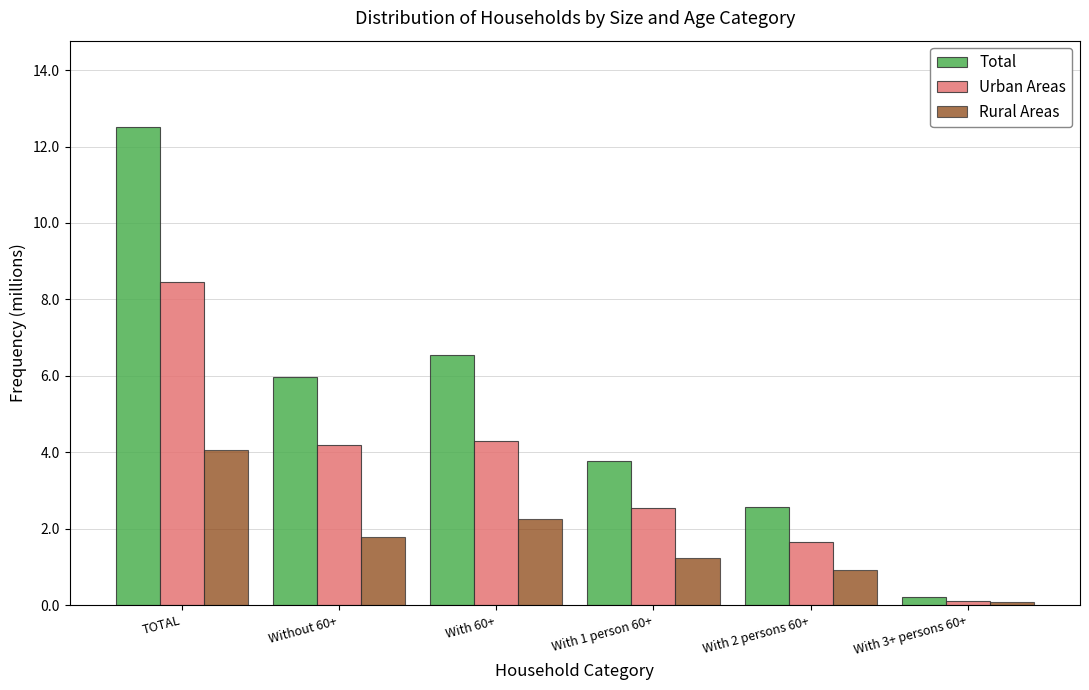

Reading left to right, list all the values displayed in this chart.

Total: 12.5	6.0	6.5	3.8	2.6	0.2
Urban Areas: 8.5	4.2	4.3	2.5	1.6	0.1
Rural Areas: 4.1	1.8	2.3	1.2	0.9	0.1